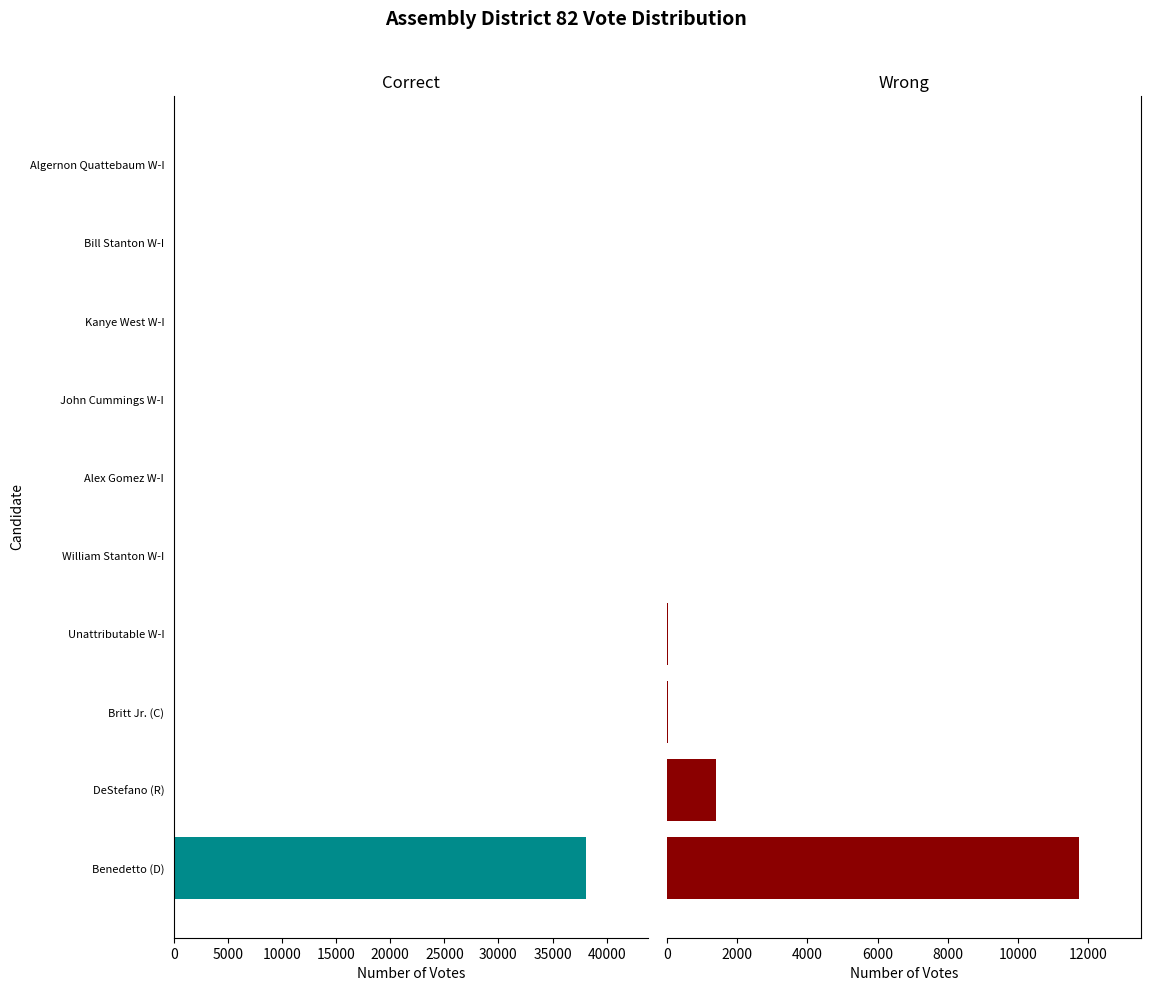

Which series has the largest total across all categories?

Correct